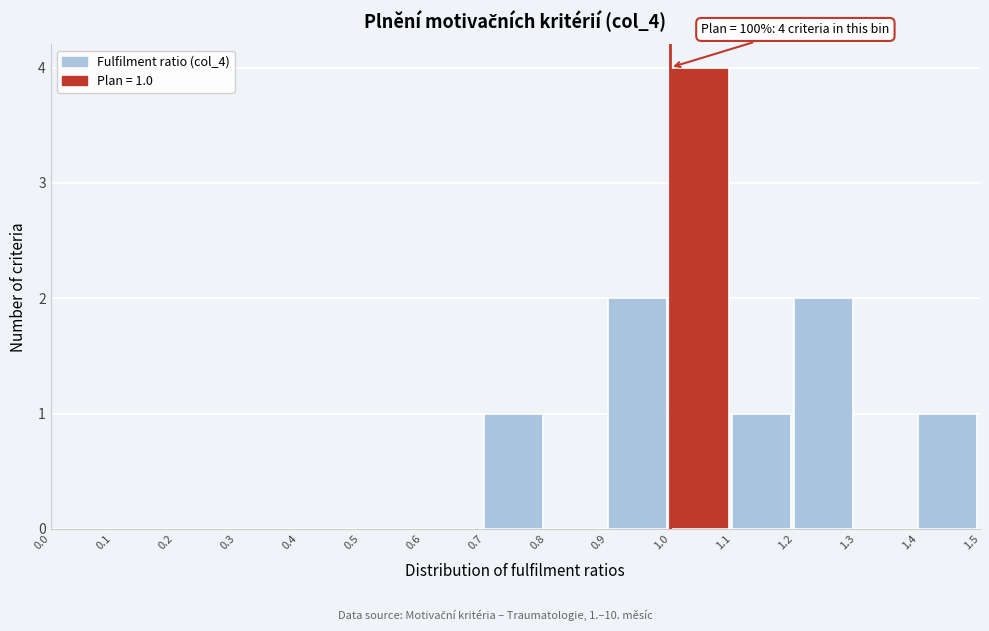

Over which range of the x-axis is the bar tallest?

1.0 to 1.1